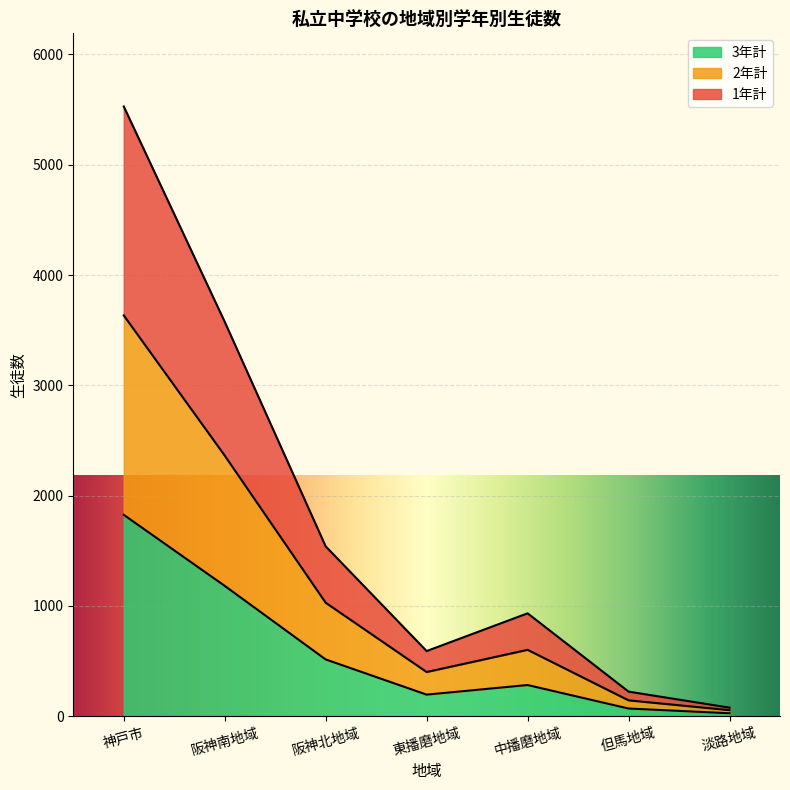

How many interior local valleys does the 3年計 series have?

1